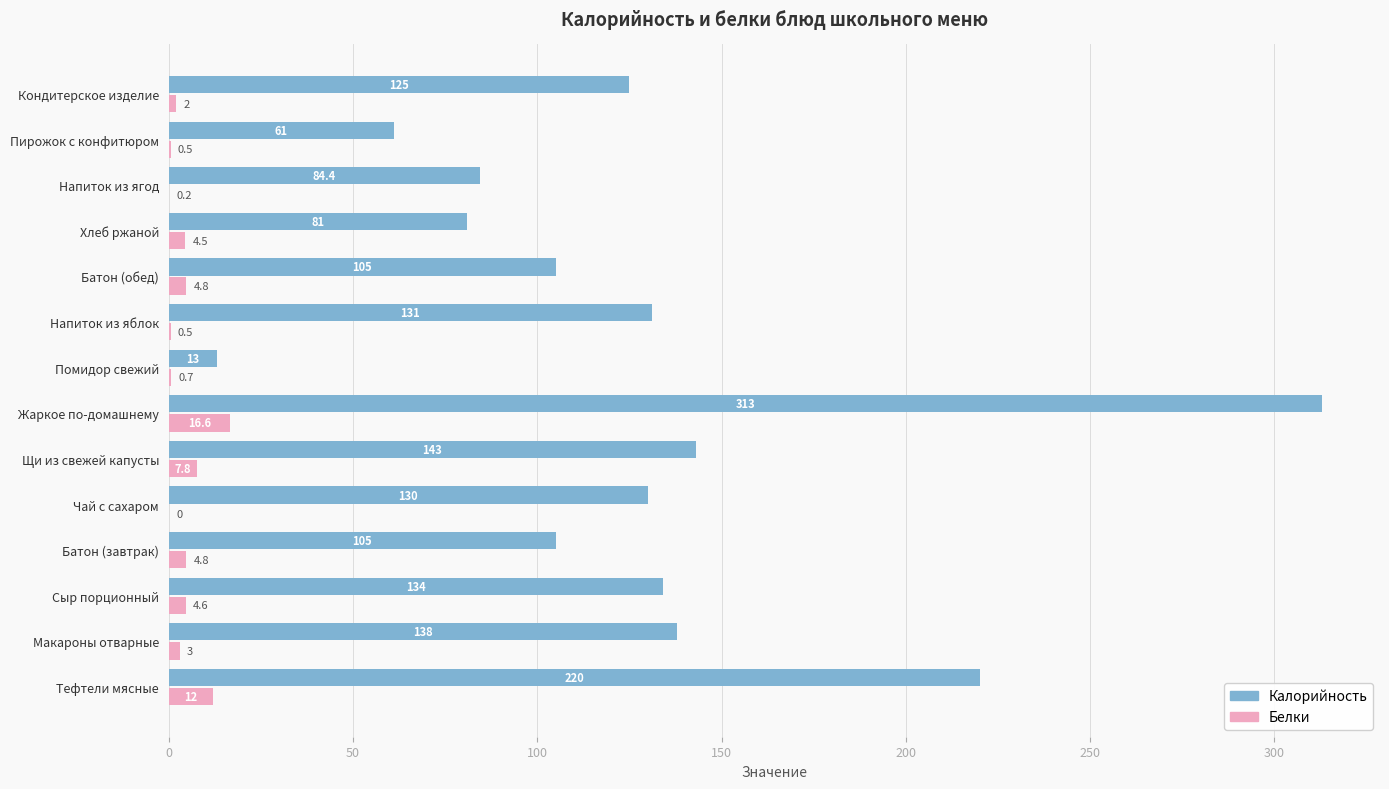

The Белки series shows 4.8 at Батон (обед). True or false?

True